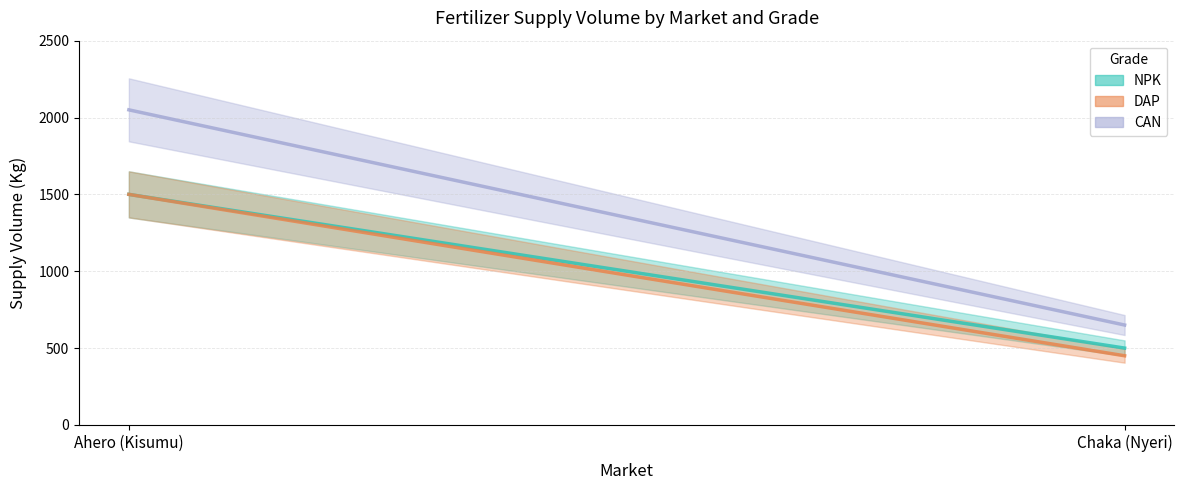

Reading right to left, list all the values displayed in this chart.

NPK: 500	1500
DAP: 450	1500
CAN: 650	2050